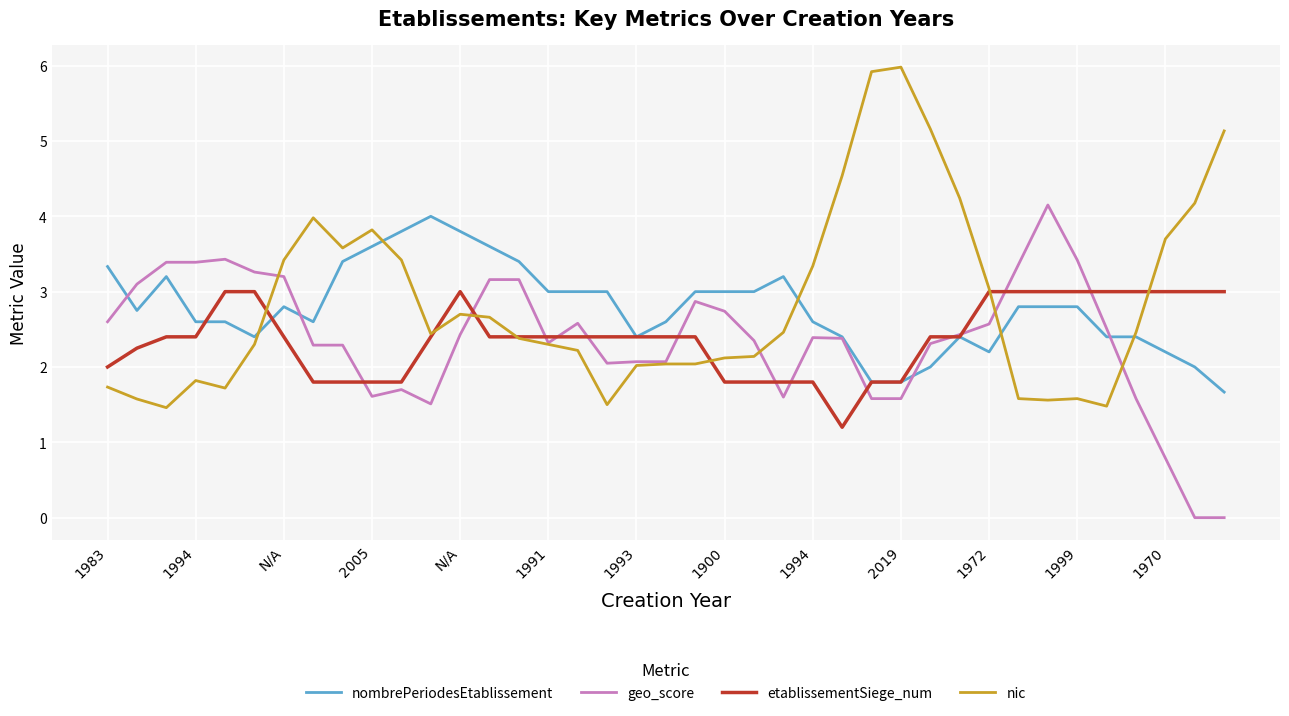

Does the chart display data point markers on the line(s)?

No